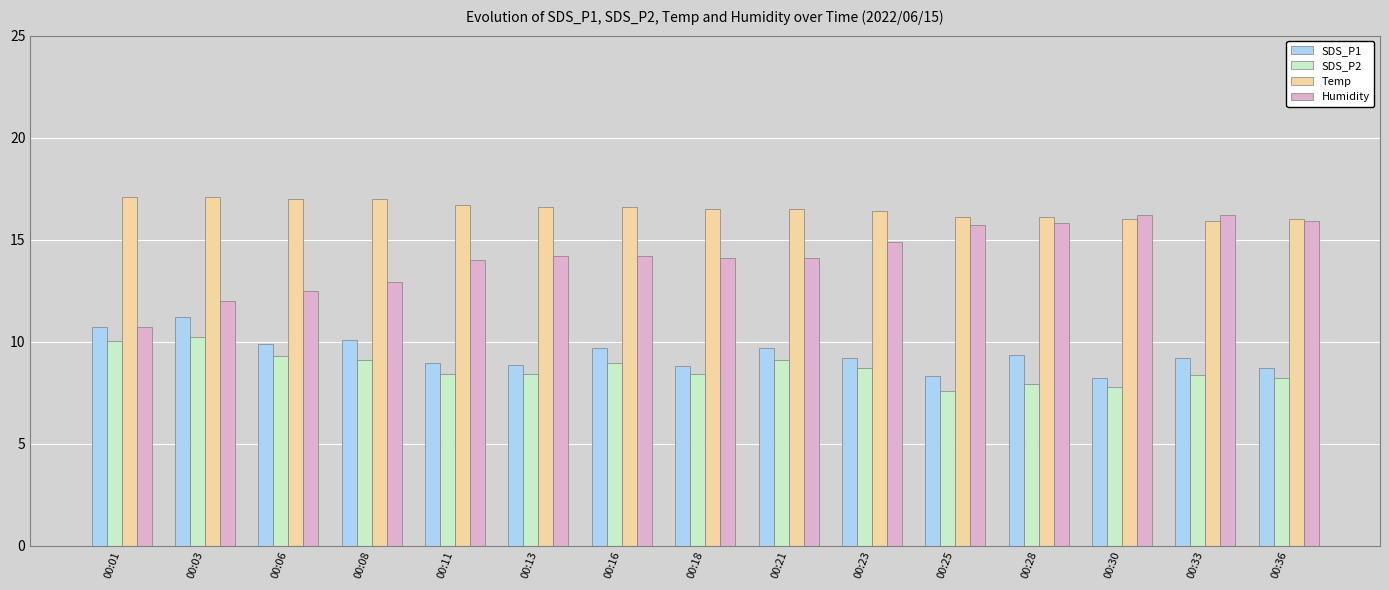

Count the number of data series in this chart.

4